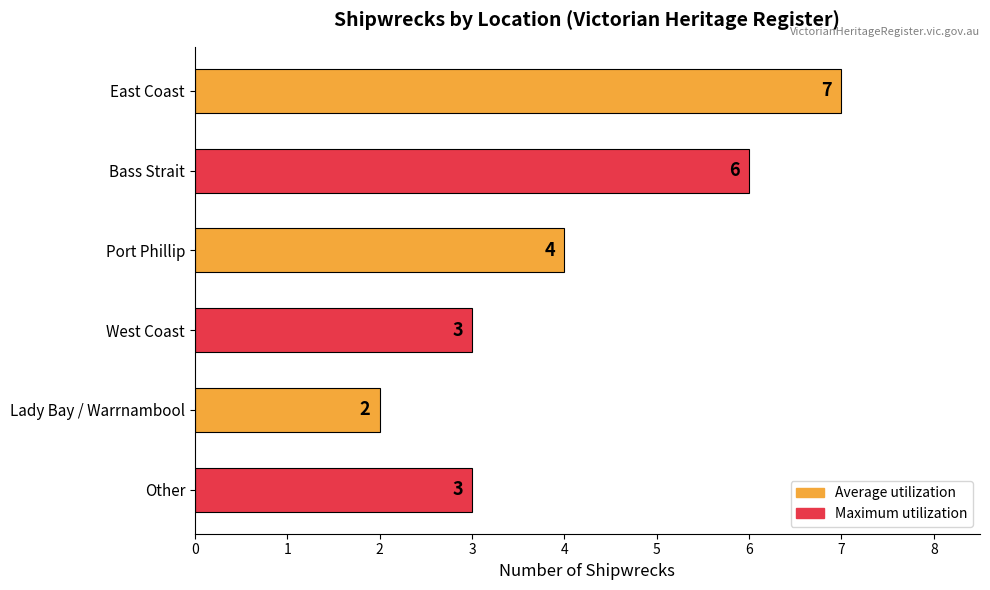

Approximately how many times larger is the value at Lady Bay / Warrnambool compared to West Coast?

0.7